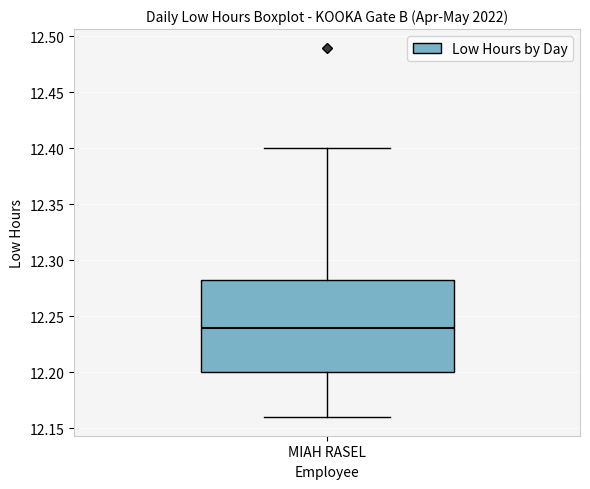

Read this box plot against the y-axis: the position of the median line, the range covered by the box, and the ends of both whiskers. The values are not printed on the chart, so give them approximately, as read against the axis.

median 12.240, box 12.200 to 12.285, whiskers 12.160 to 12.400